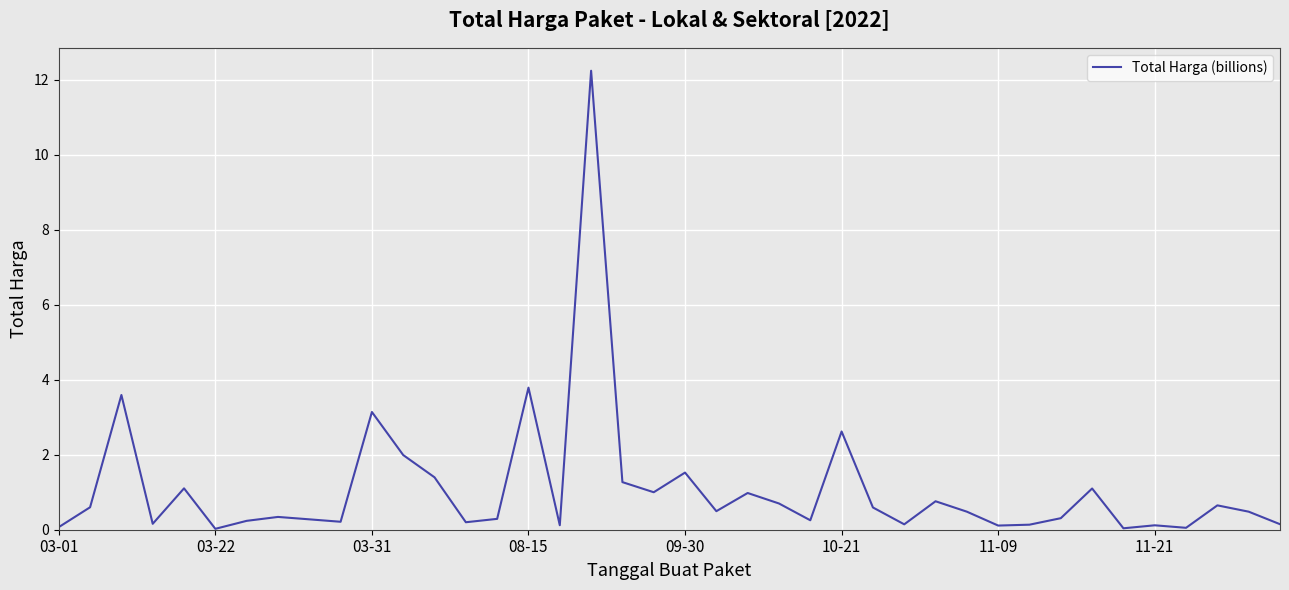

How many distinct data groups are displayed?

1